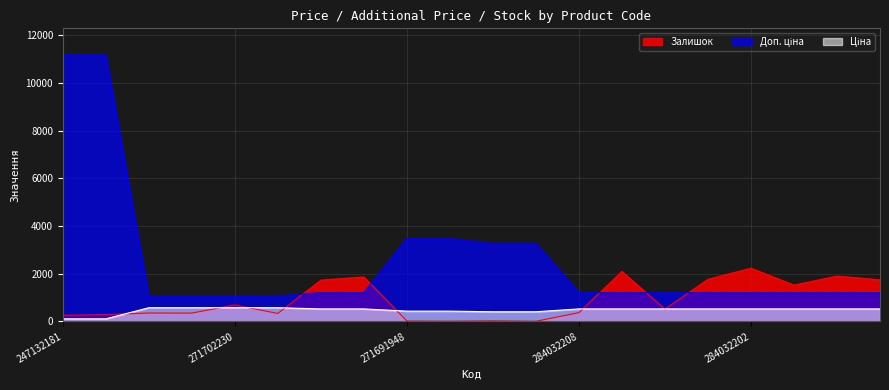

After their last crossing, which series has the higher values: Залишок or Ціна?

Залишок